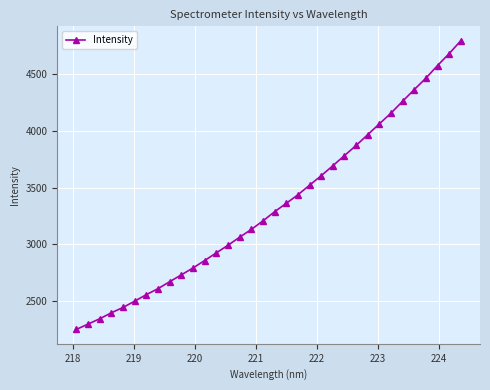

What is the value of the 27th point from the left?

4060.7